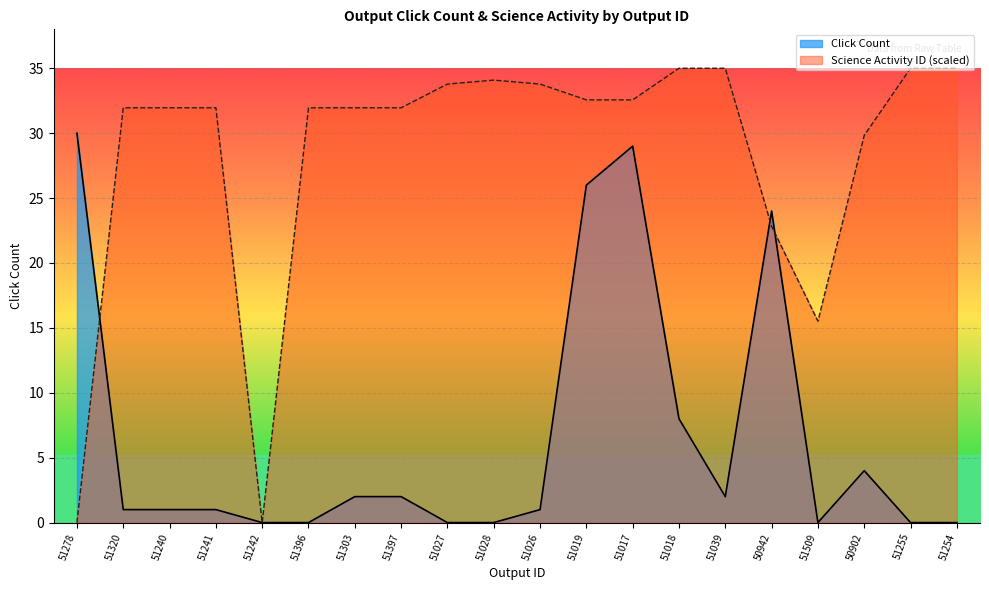

Which has a higher value, 51397 or 51509?

51397